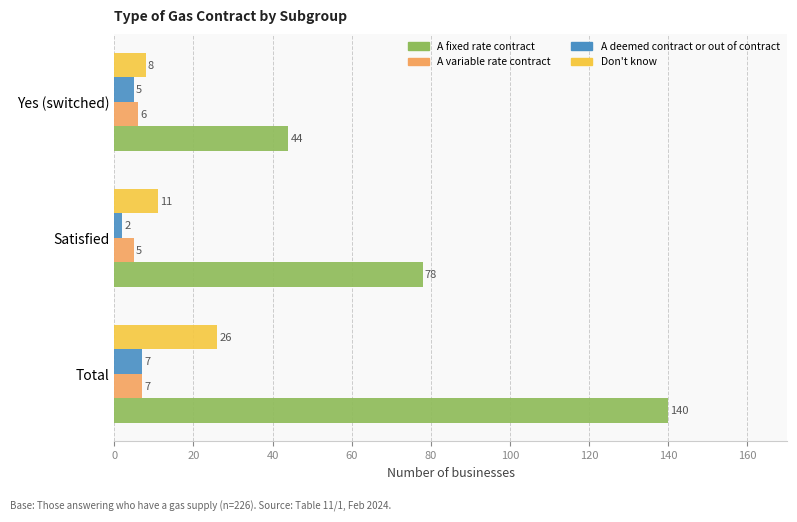

Which series has the largest total across all categories?

A fixed rate contract